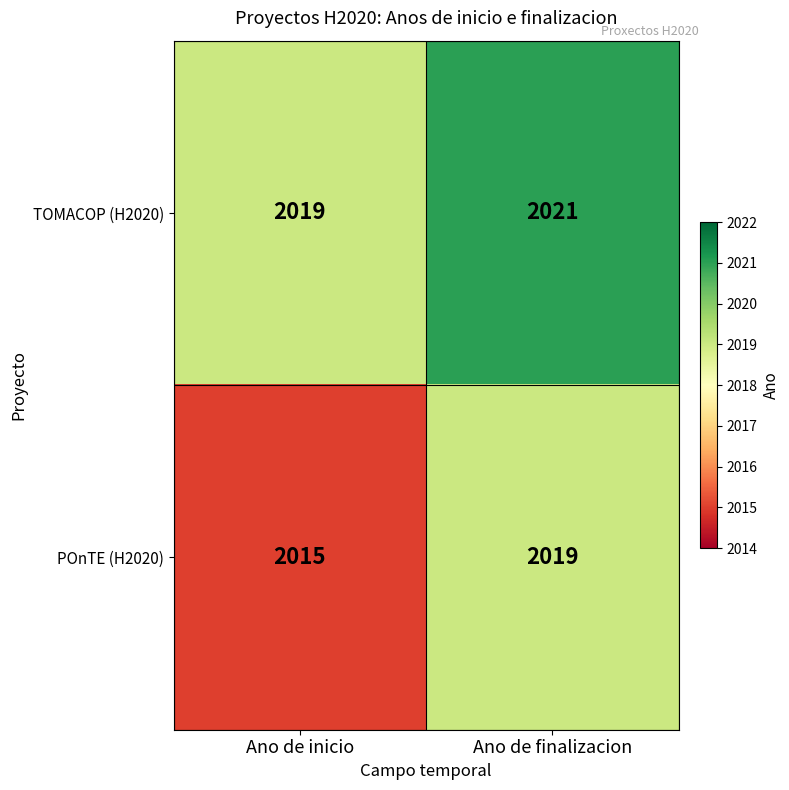

The POnTE (H2020) series shows 2015 at Ano de inicio. True or false?

True